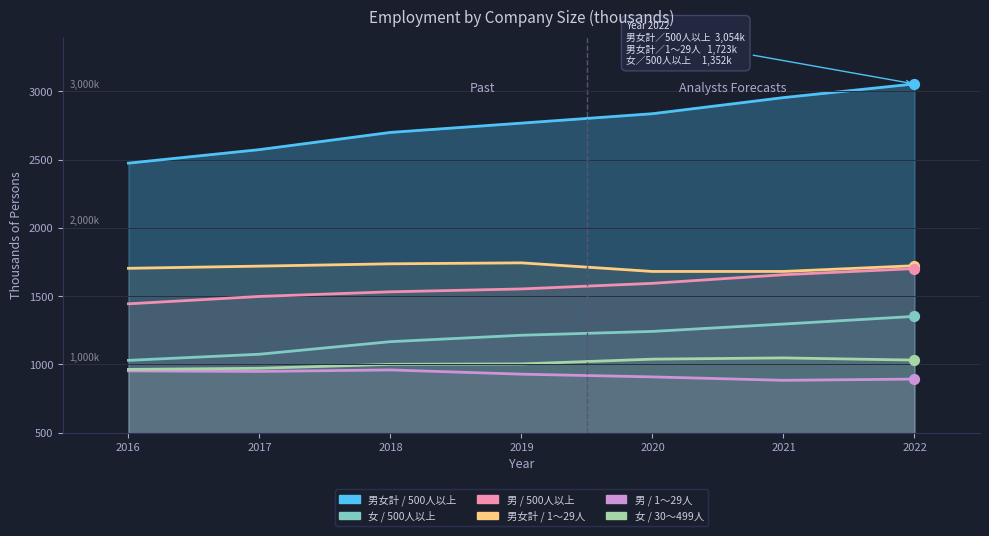

Which series reaches the minimum Y coordinate?

男／1～29人（千人）